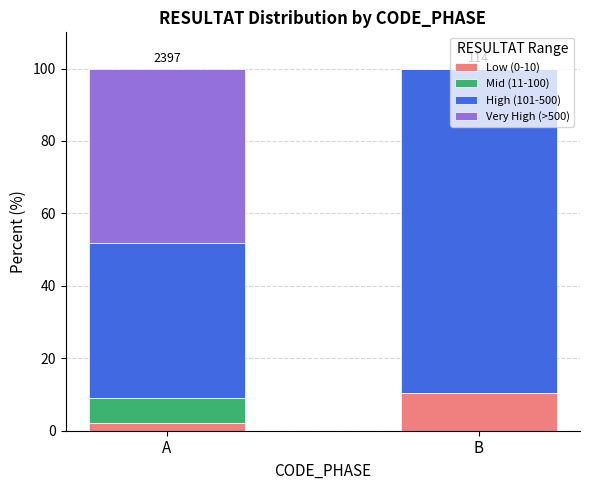

Does the chart contain stacked bars?

Yes